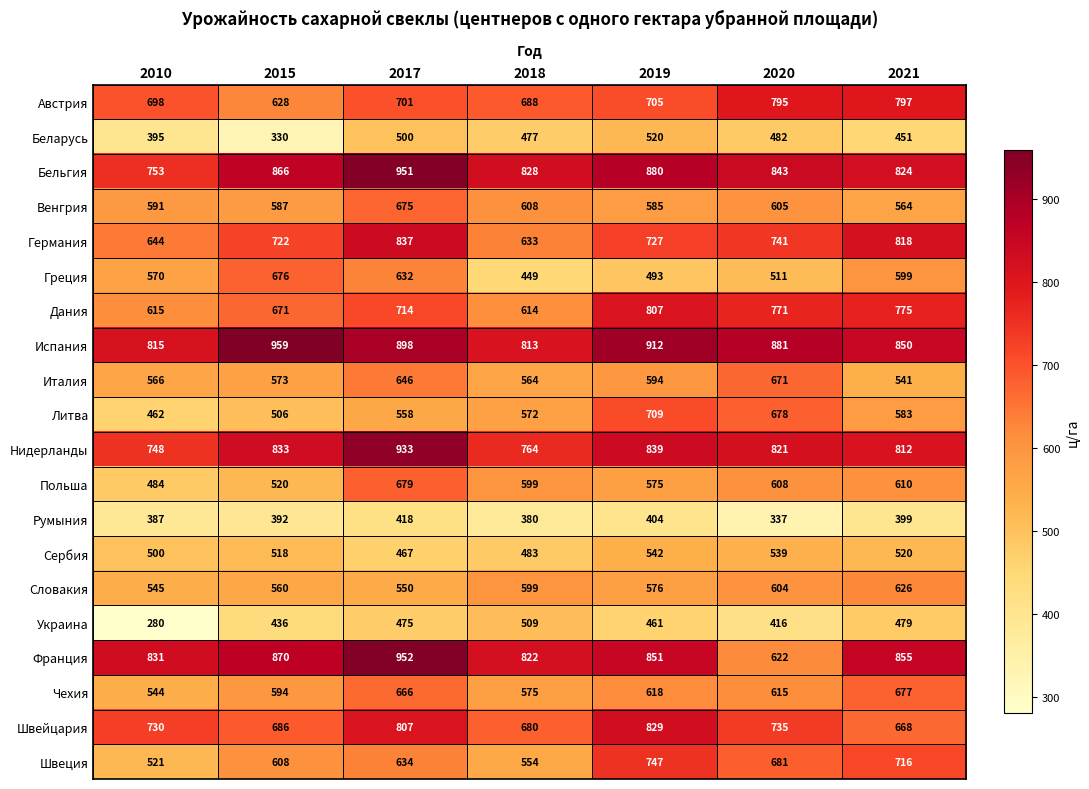

At how many categories does at least one series exceed 887?

3